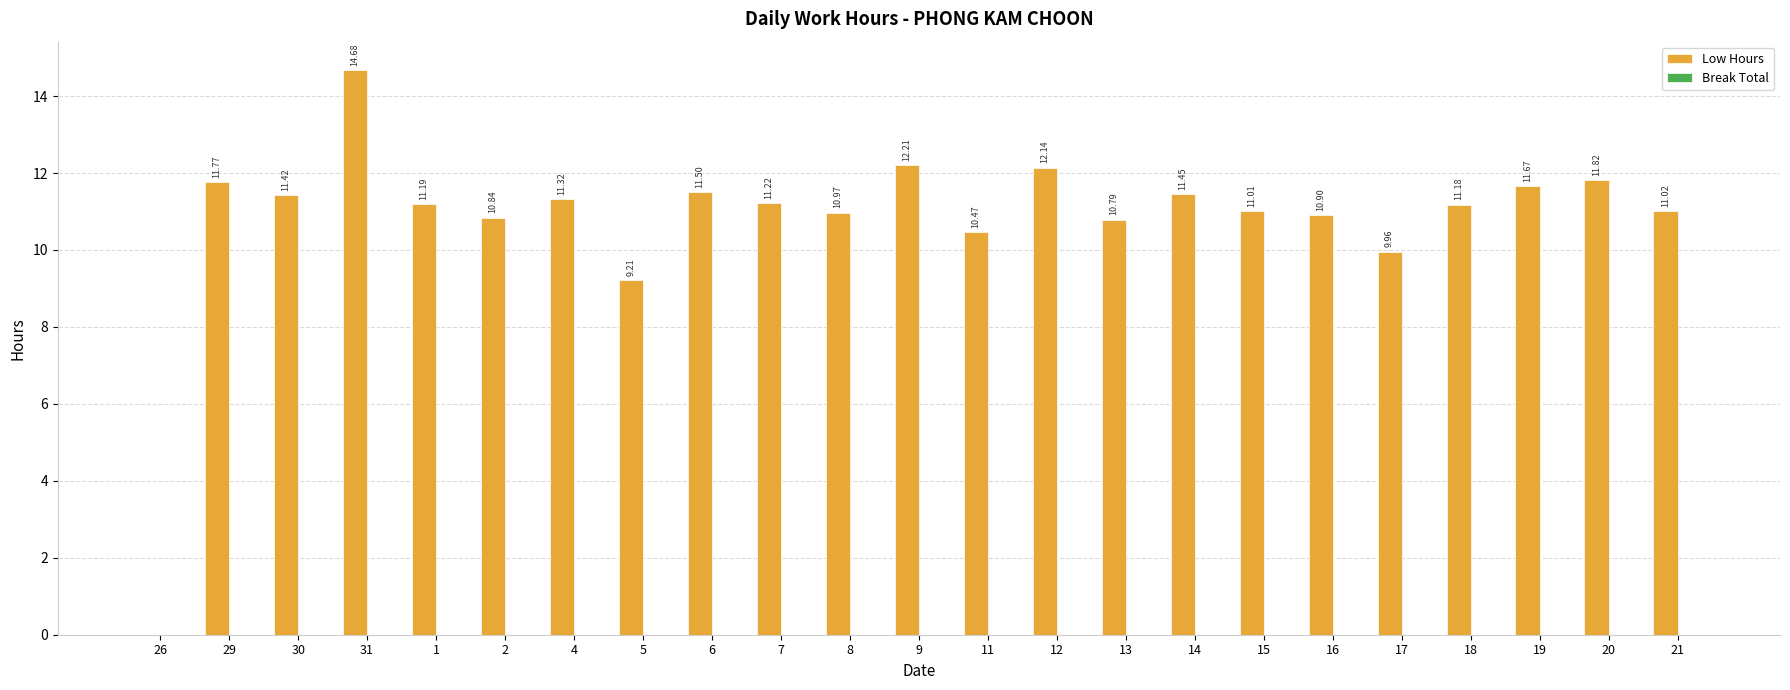

What is the ratio of the value at 30 to the value at 17?

1.1